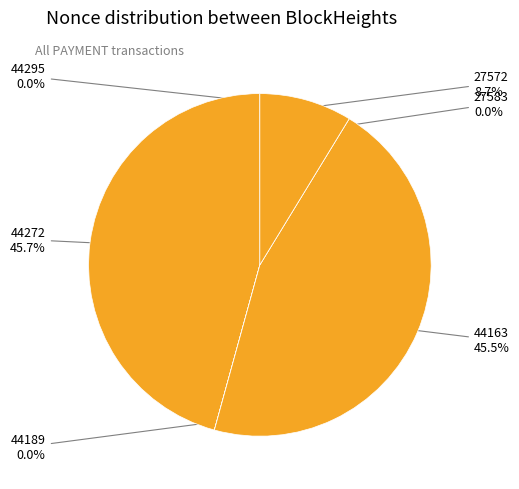

Which slice is the largest?

44272